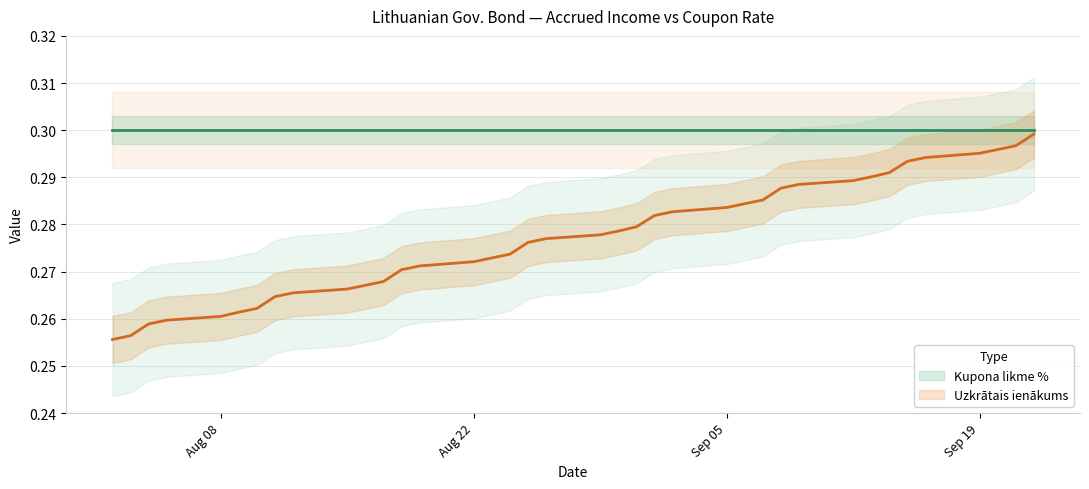

Which has a higher value, 2022-09-19 or 2022-09-02?

2022-09-19